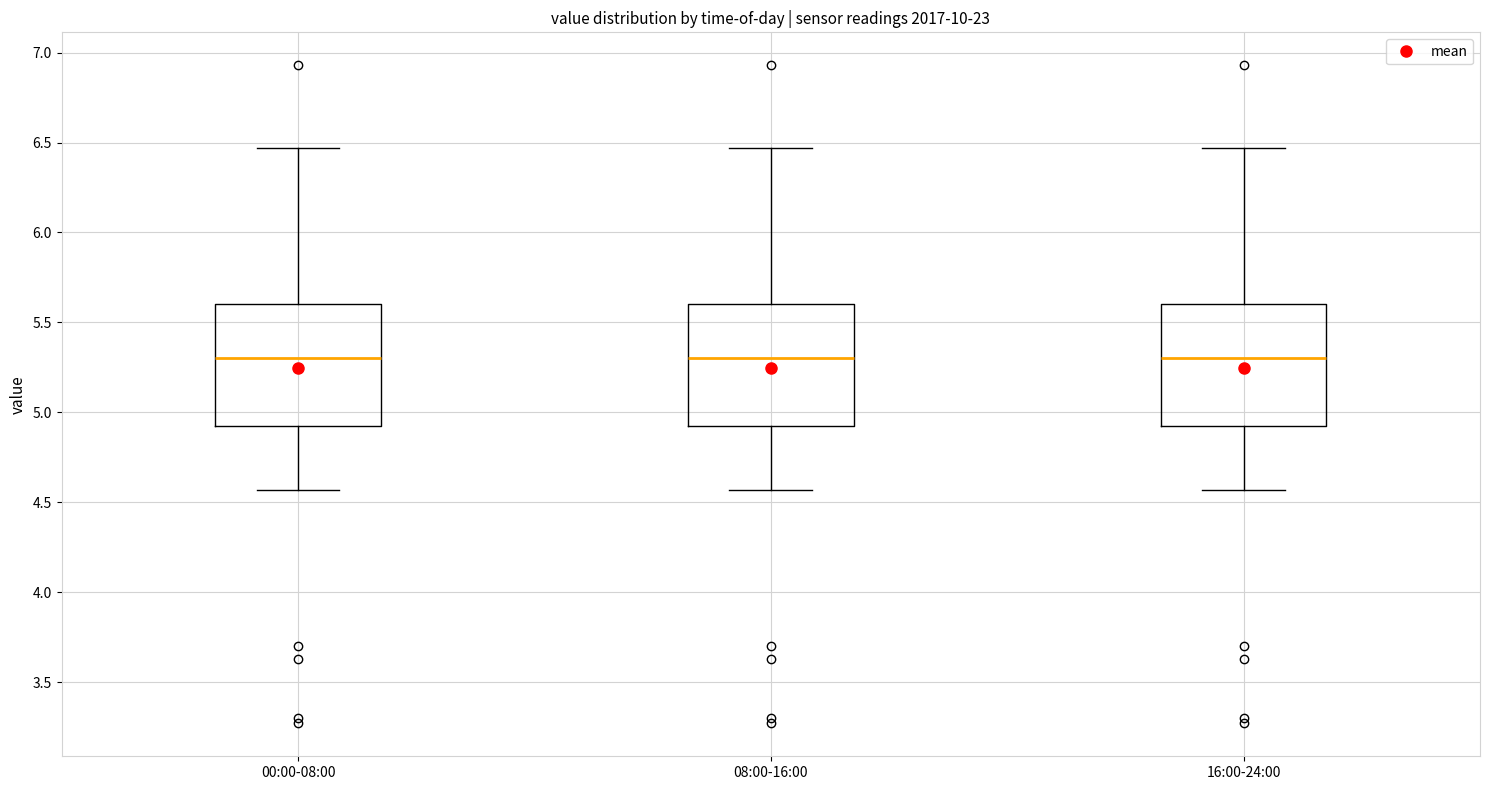

Where is the lower edge of the box for 16:00-24:00 on the y-axis? The values are not printed on the chart, so give them approximately, as read against the axis.

4.90